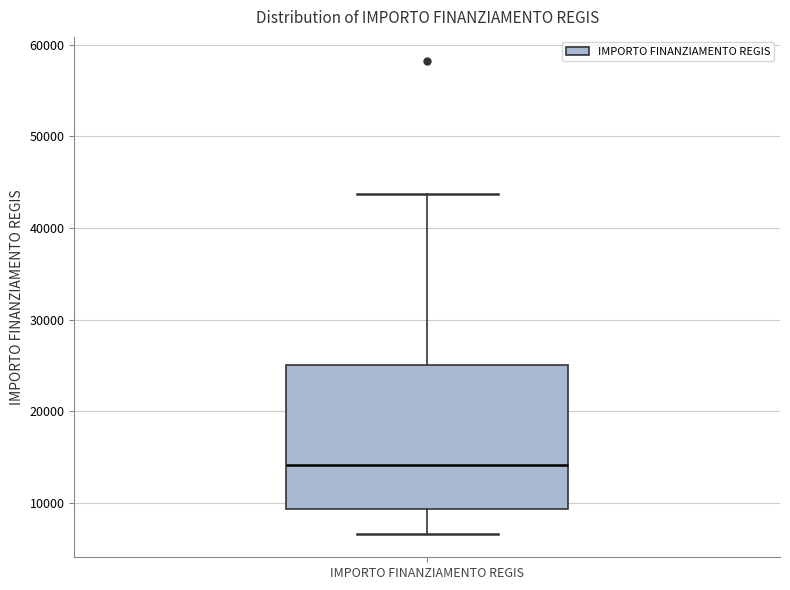

Read this box plot against the y-axis: the position of the median line, the range covered by the box, and the ends of both whiskers. The values are not printed on the chart, so give them approximately, as read against the axis.

median 14000, box 9000 to 25000, whiskers 7000 to 44000